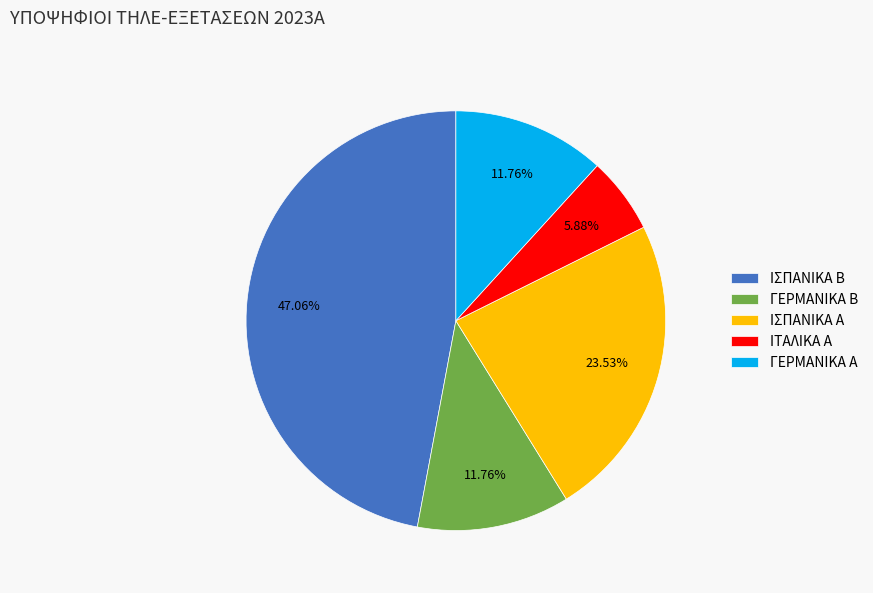

To the nearest percent, what is the combined percentage of ΙΣΠΑΝΙΚΑ Α and ΙΤΑΛΙΚΑ Α?

29%